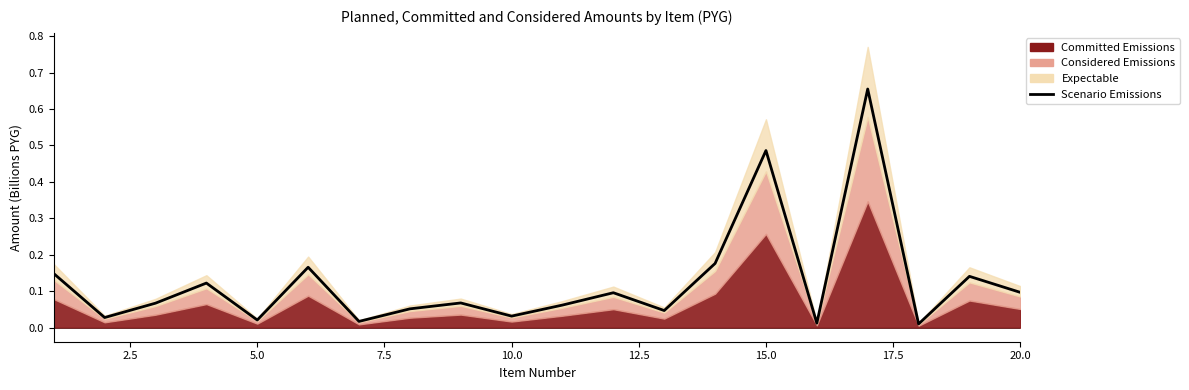

True or false: there are more than 1 points higher than both neighbors.

True